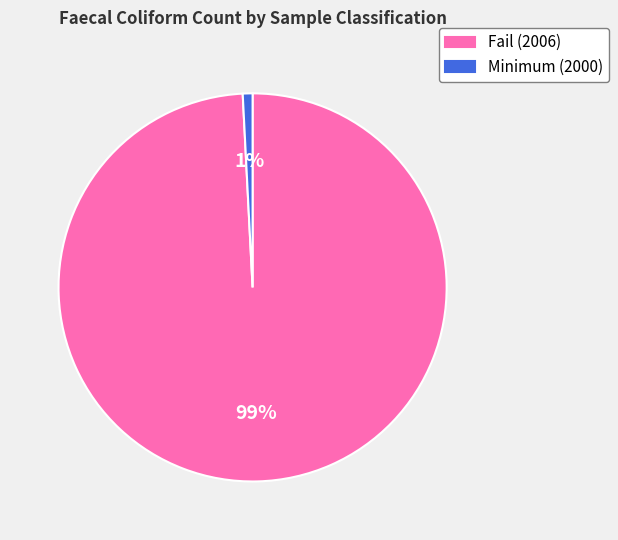

Between Minimum (2000) and Fail (2006), which is larger?

Fail (2006)